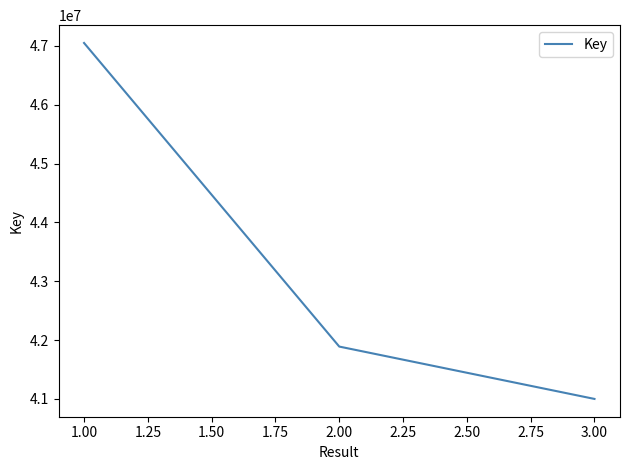

What is the change in value from 1.00 to 3.00?

-6050469